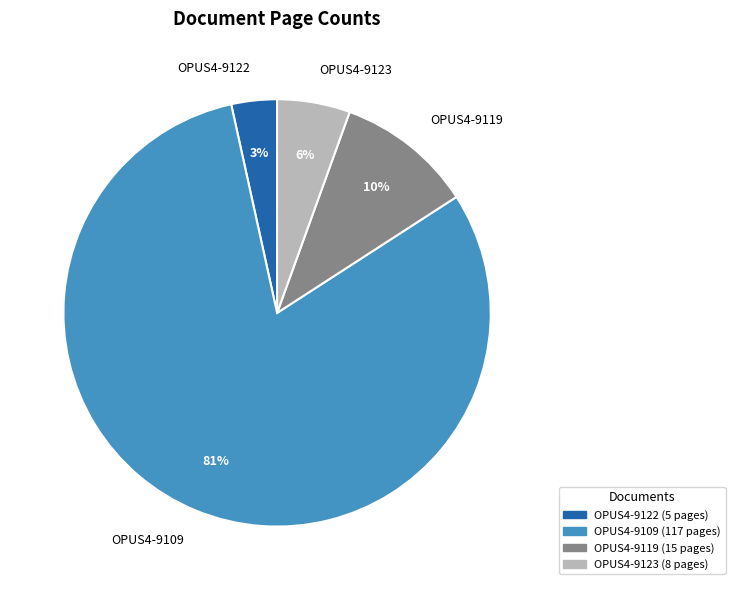

Which has a higher value, OPUS4-9123 or OPUS4-9119?

OPUS4-9119